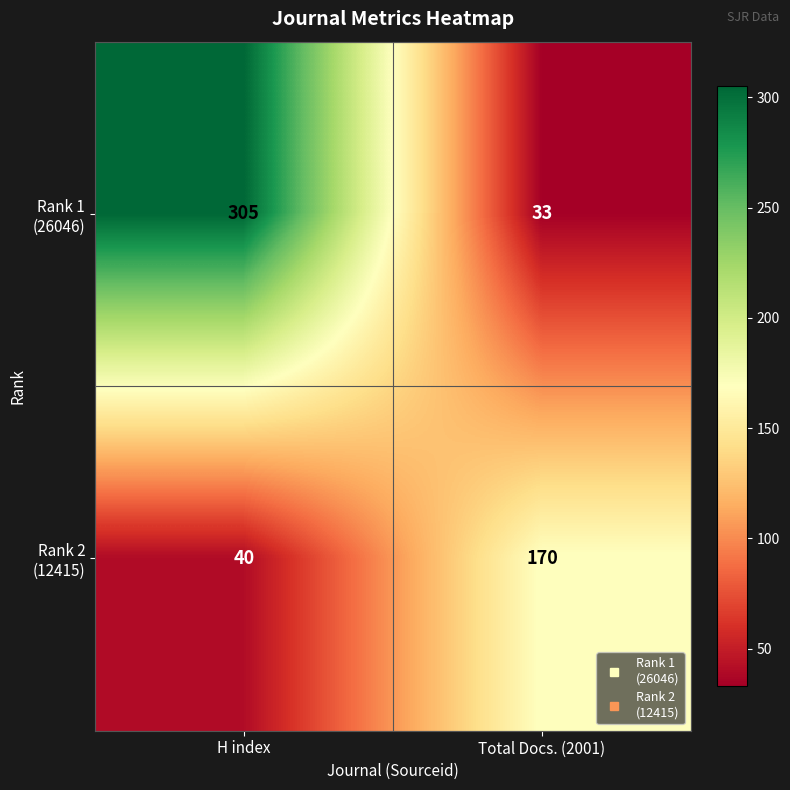

What is the total value across all series at H index?

345